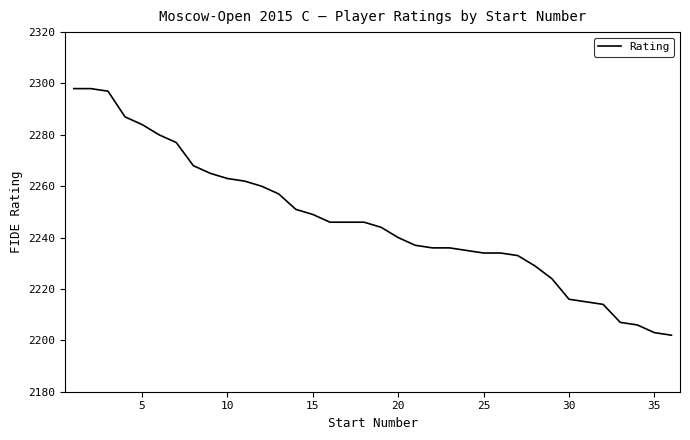

What is the minimum value shown in the chart?

2202